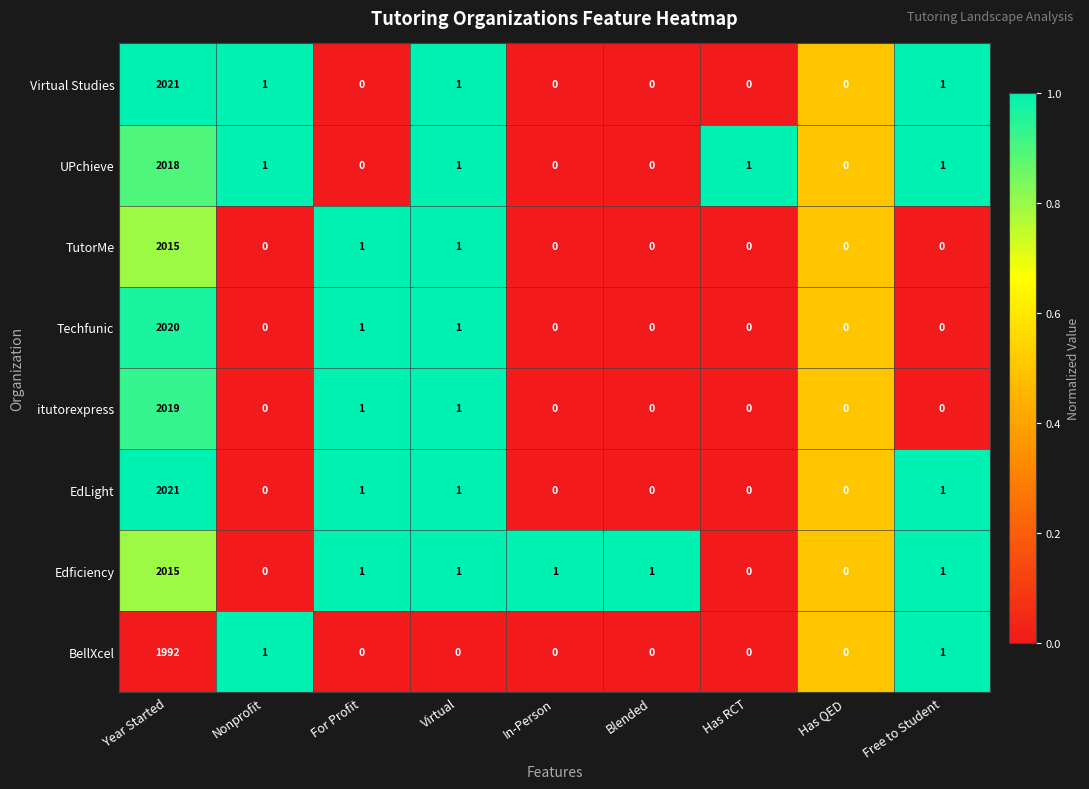

Which category has the highest value across all series?

Year Started